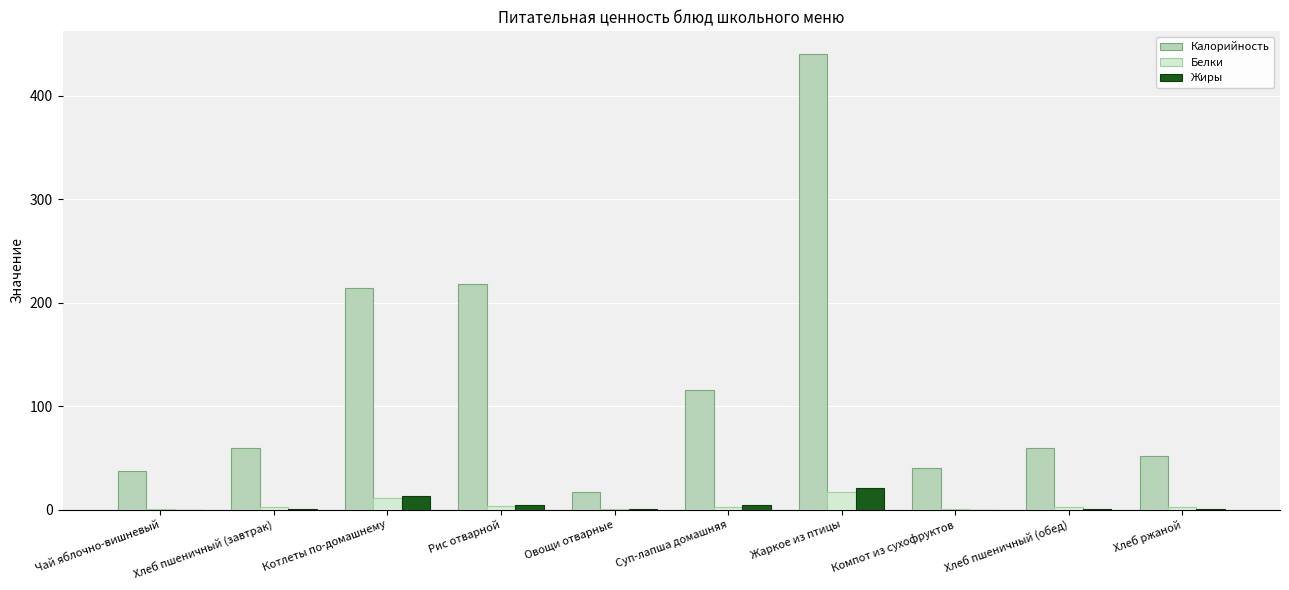

Between Жаркое из птицы and Хлеб пшеничный (обед), which series saw the biggest shift?

Калорийность